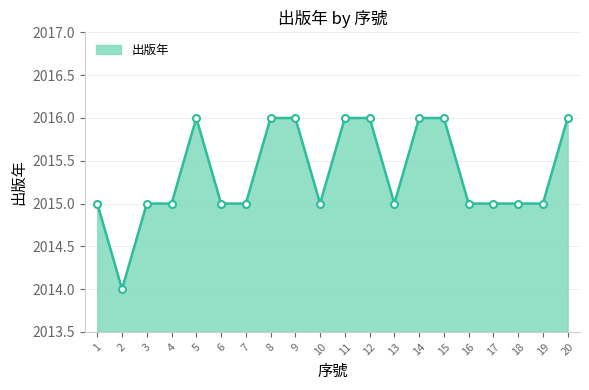

What is the minimum value shown in the chart?

2014